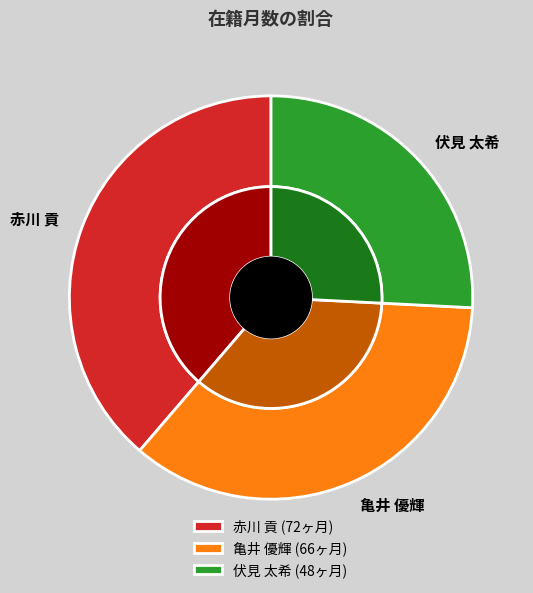

Is there a majority slice in this chart?

No